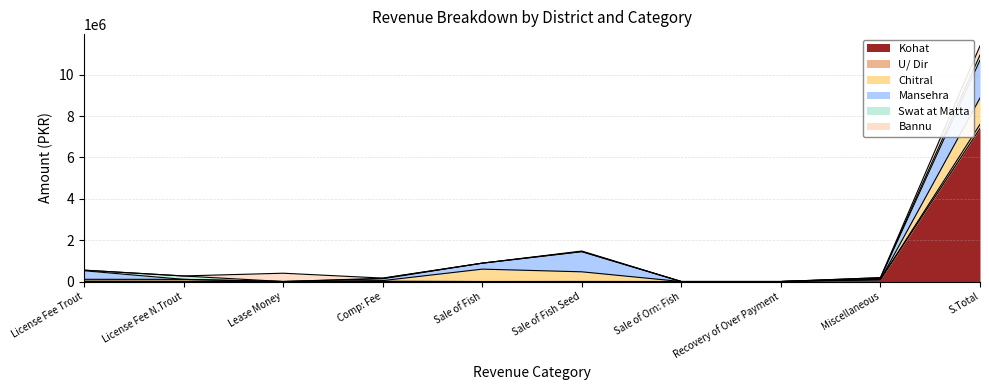

Does the chart have visible grid lines?

Yes